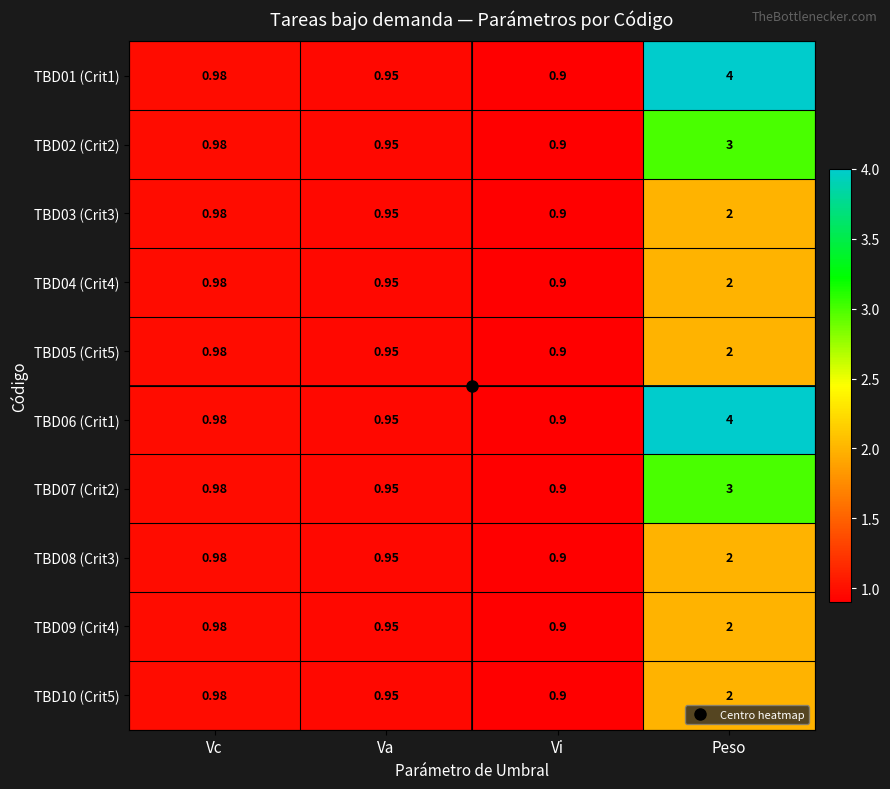

How many series are shown in this chart?

10